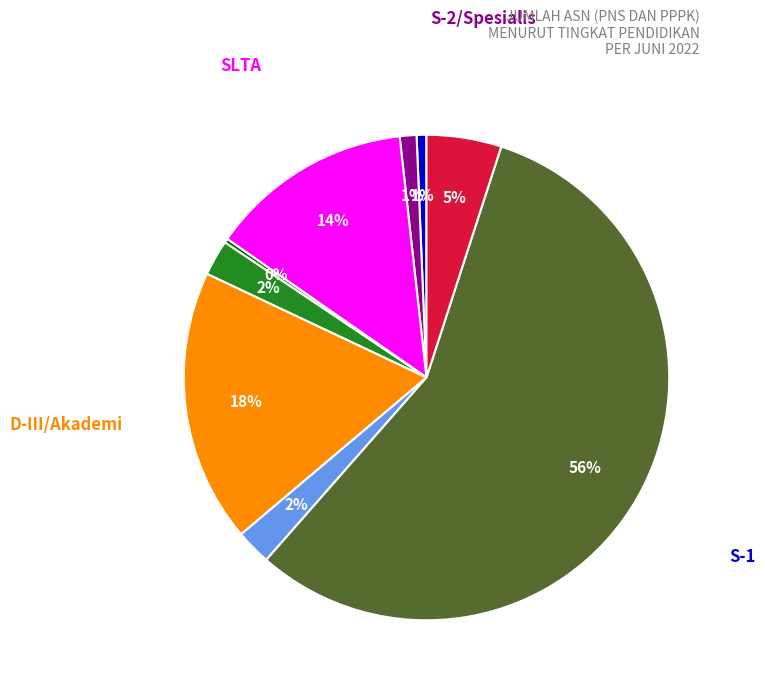

To the nearest percent, what is the average slice percentage?

11%